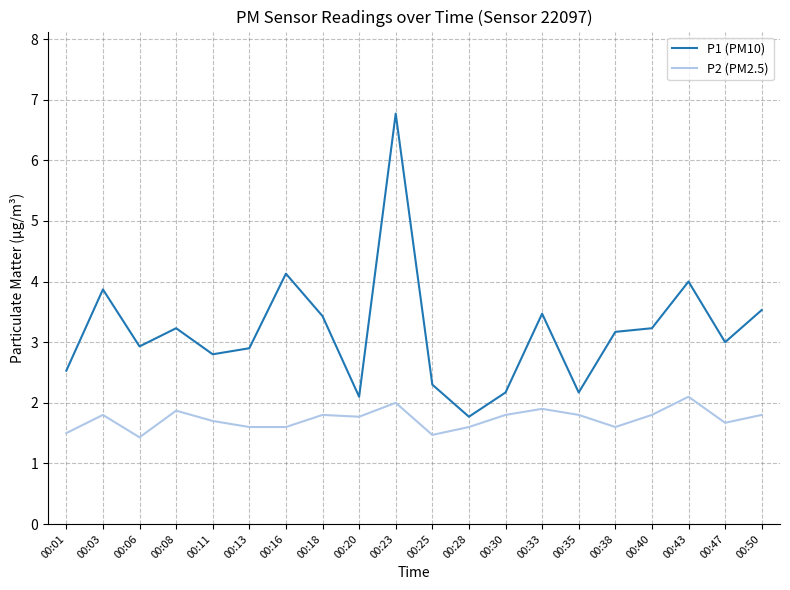

At which label does P2 (PM2.5) reach its peak?

00:43